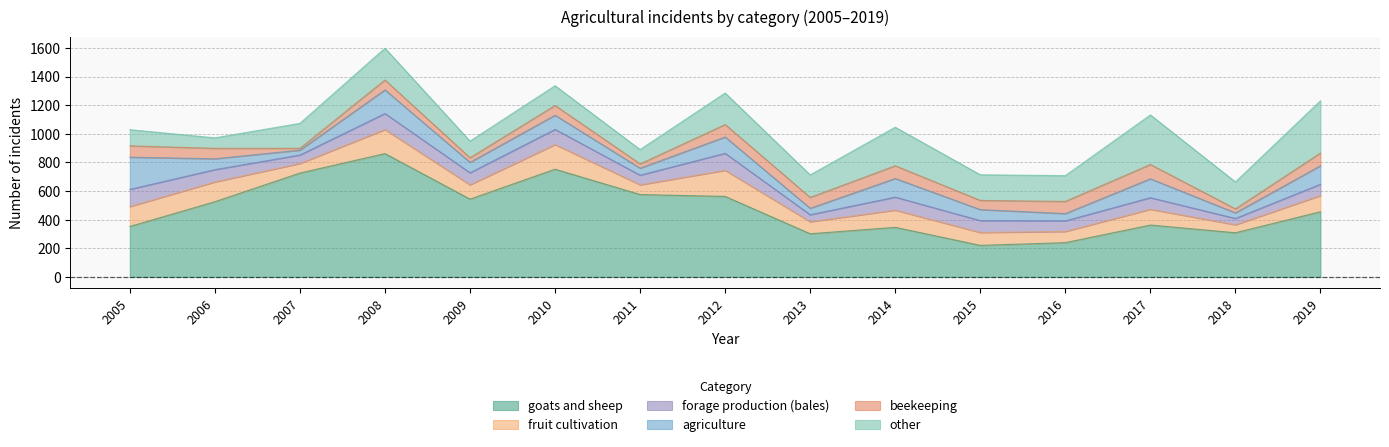

Reading left to right, extract all data points from this chart.

goats and sheep: 353	526	726	862	544	753	576	563	302	347	221	240	363	309	456
fruit cultivation: 139	138	67	168	100	172	68	182	84	120	90	78	110	56	113
forage production (bales): 120	86	59	112	84	106	67	119	49	91	83	74	81	44	79
agriculture: 225	76	34	165	73	99	49	114	45	130	77	51	132	39	129
beekeeping: 79	73	13	69	32	68	30	87	76	89	64	85	100	28	89
other: 113	73	174	222	116	138	100	220	157	269	179	180	346	188	365